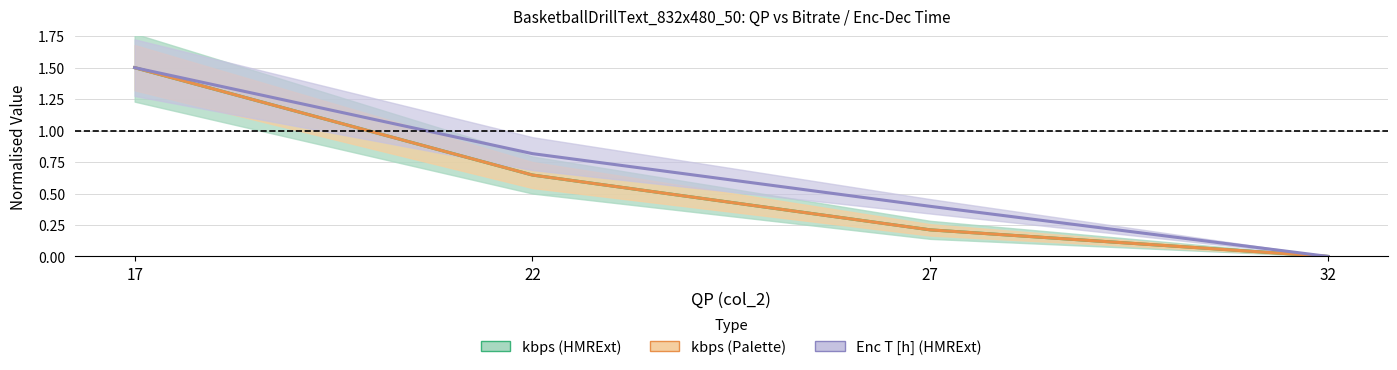

At which label is kbps (Palette) closest to 0?

32